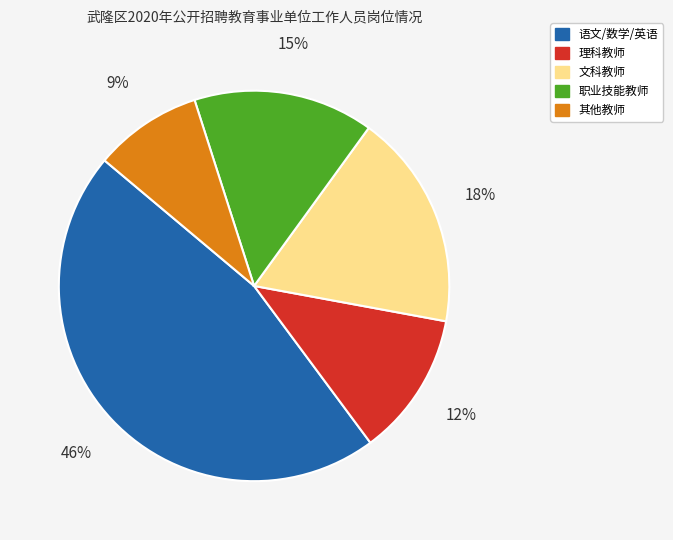

To the nearest percent, what is the difference between the largest and smallest slice percentages?

37%